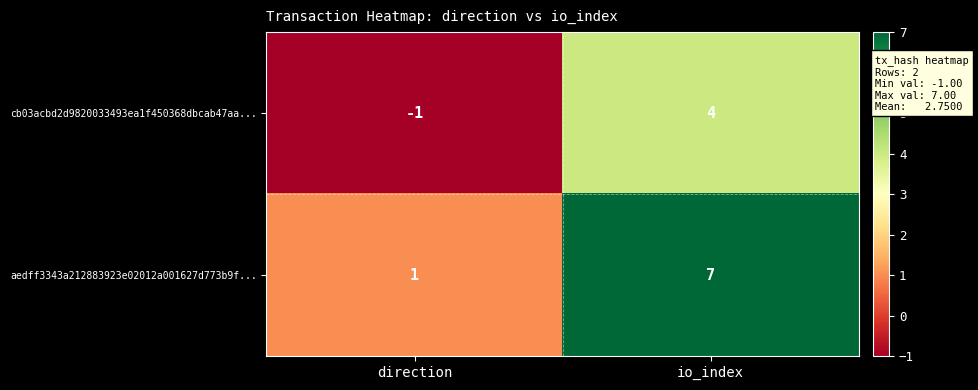

What is the highest value of the aedff3343a212883923e02012a001627d773b9f... series?

7